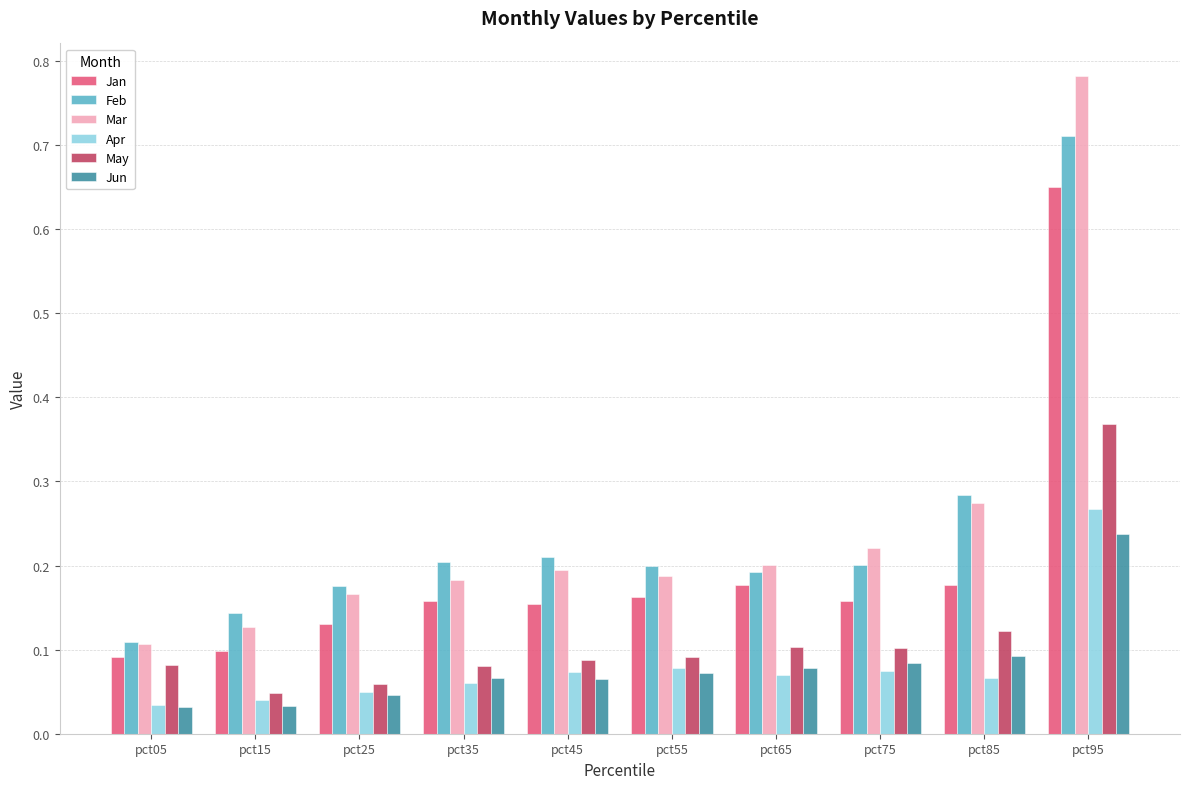

True or false: May has a value of 0.1 at pct25.

True